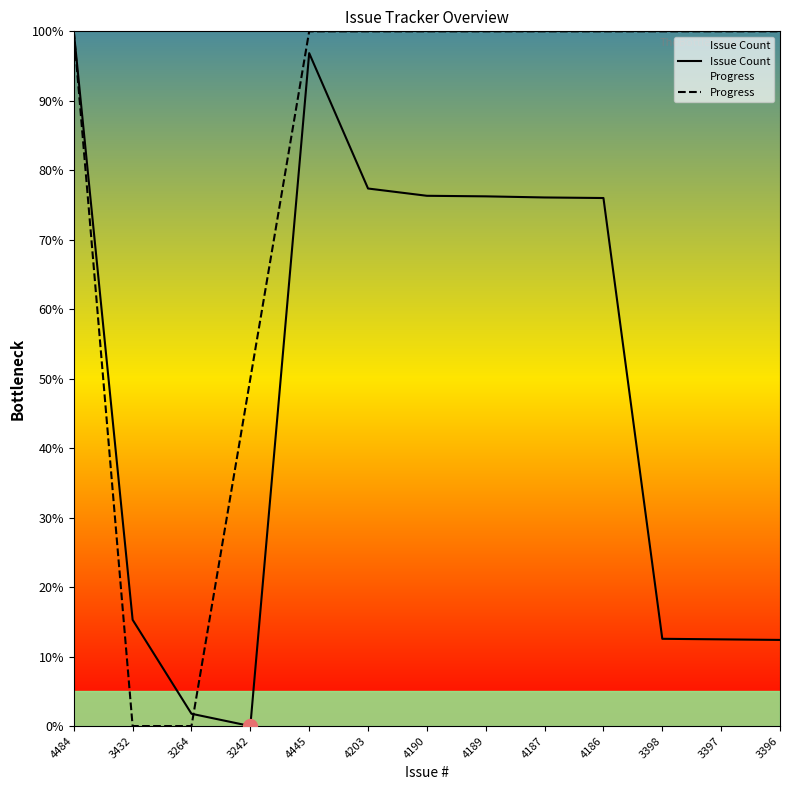

What position from the right is 4189?

6